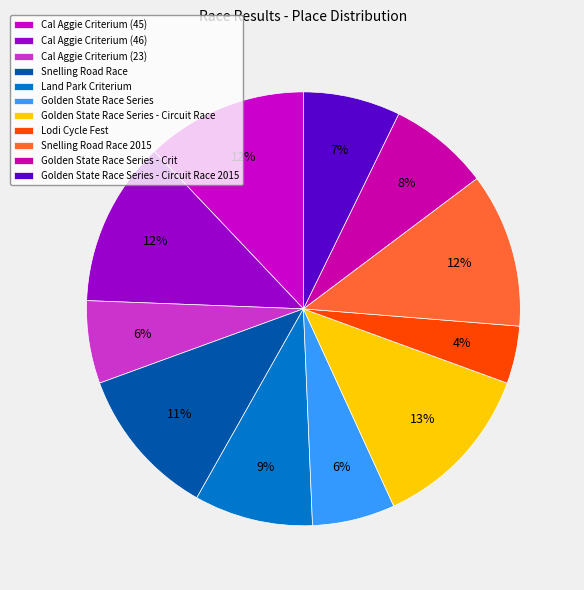

Count the number of slices in the pie.

11